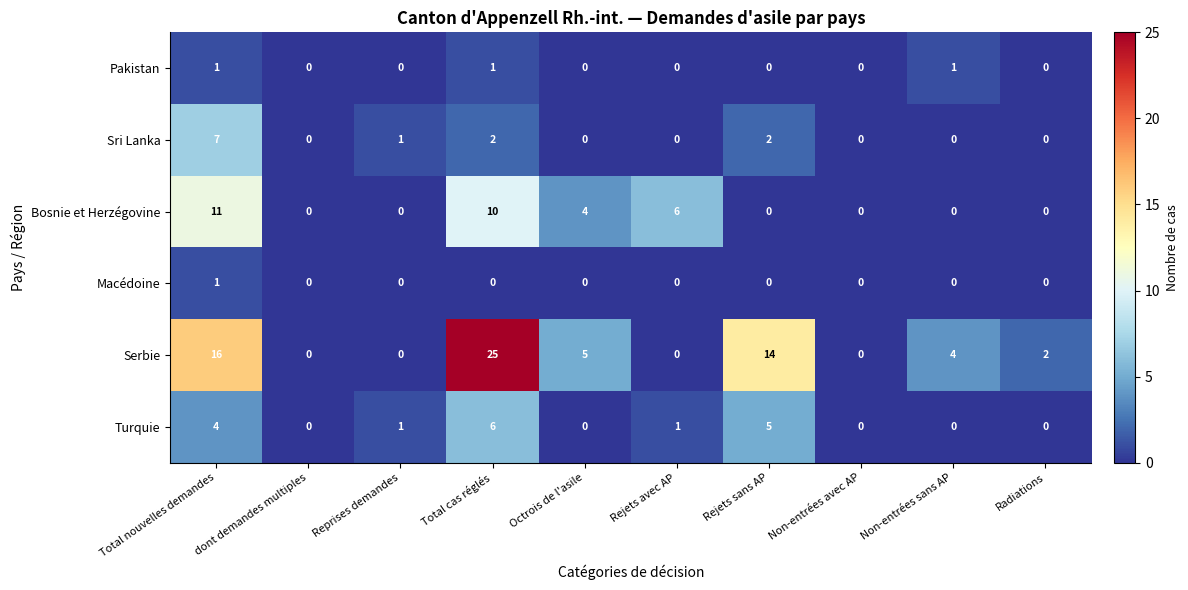

Which label corresponds to the largest value in the chart?

Total cas réglés